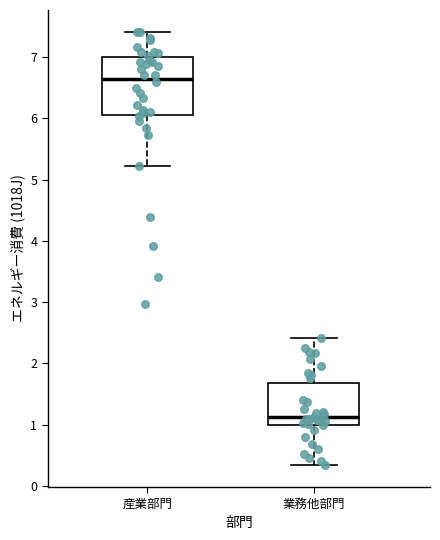

Which box has the lowest median line?

業務他部門